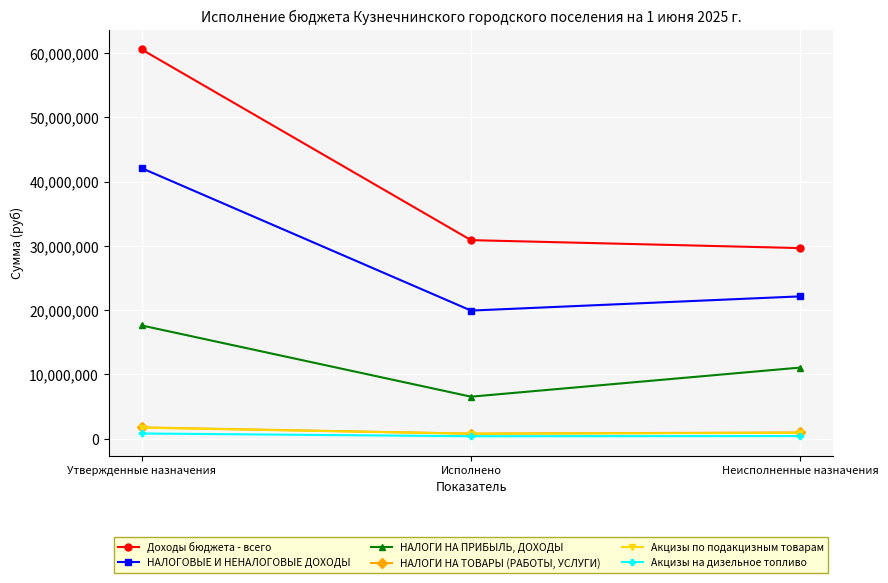

Rank the series at Утвержденные назначения from highest to lowest value.

Доходы бюджета - всего, НАЛОГОВЫЕ И НЕНАЛОГОВЫЕ ДОХОДЫ, НАЛОГИ НА ПРИБЫЛЬ, ДОХОДЫ, НАЛОГИ НА ТОВАРЫ (РАБОТЫ, УСЛУГИ), Акцизы по подакцизным товарам, Акцизы на дизельное топливо